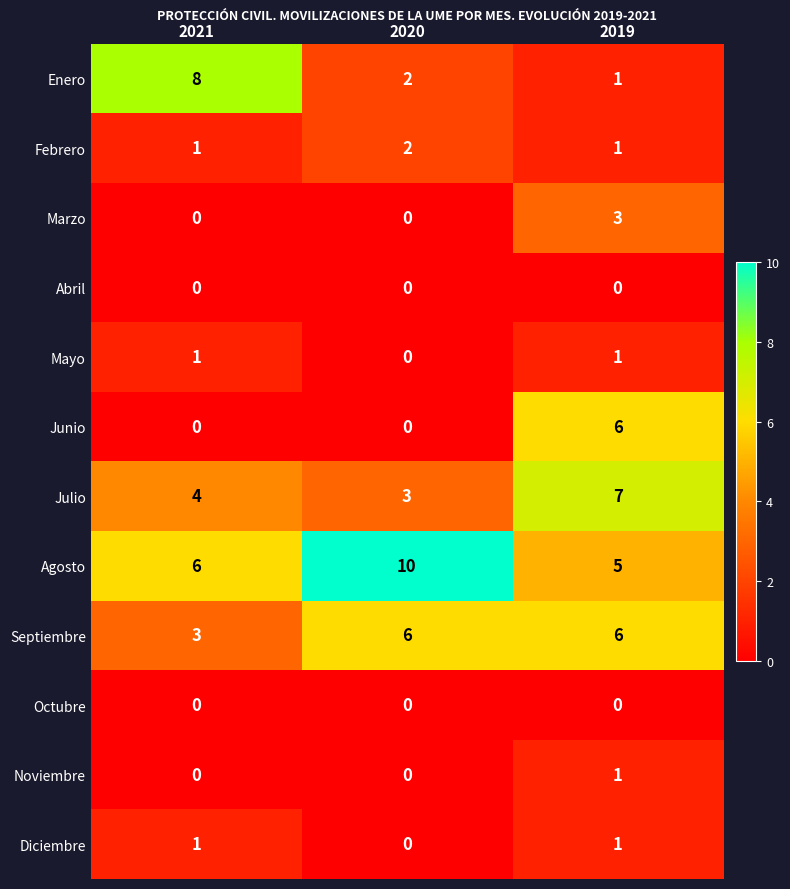

How many data points does each series have?

3